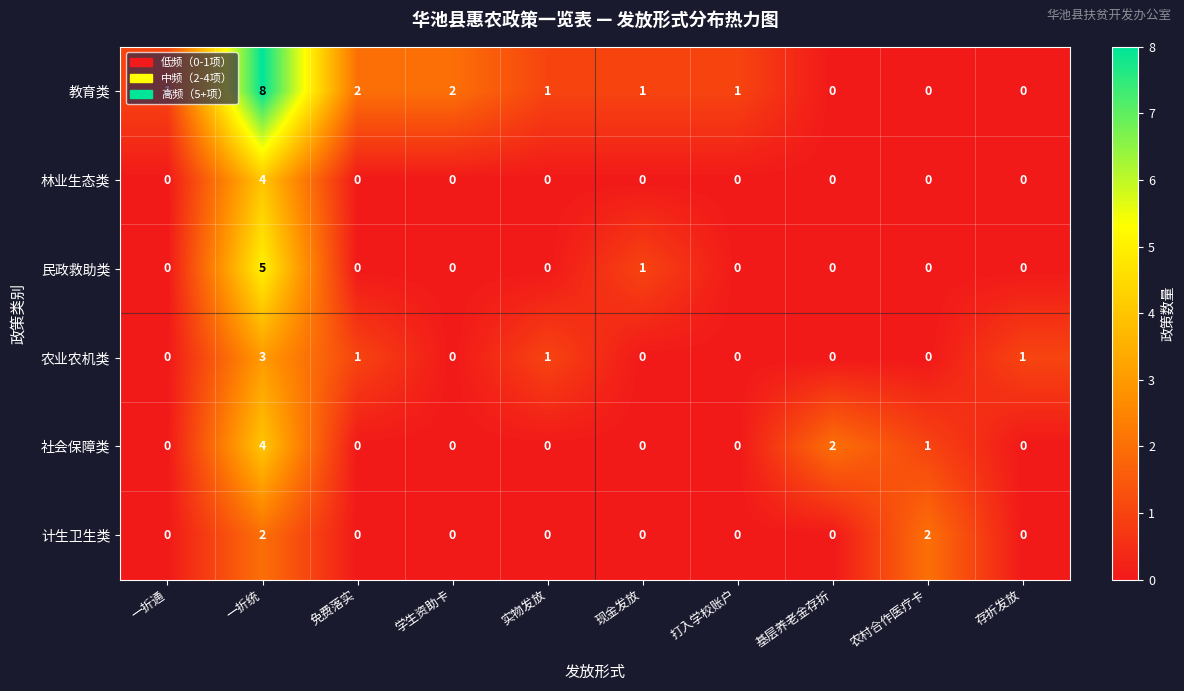

True or false: 计生卫生类 has a value of 2 at 一折统.

True